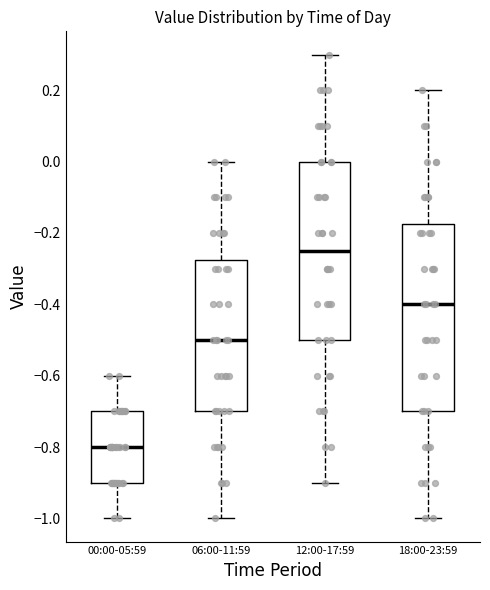

Comparing the boxes themselves (not the whiskers), which one is the tallest?

18:00-23:59